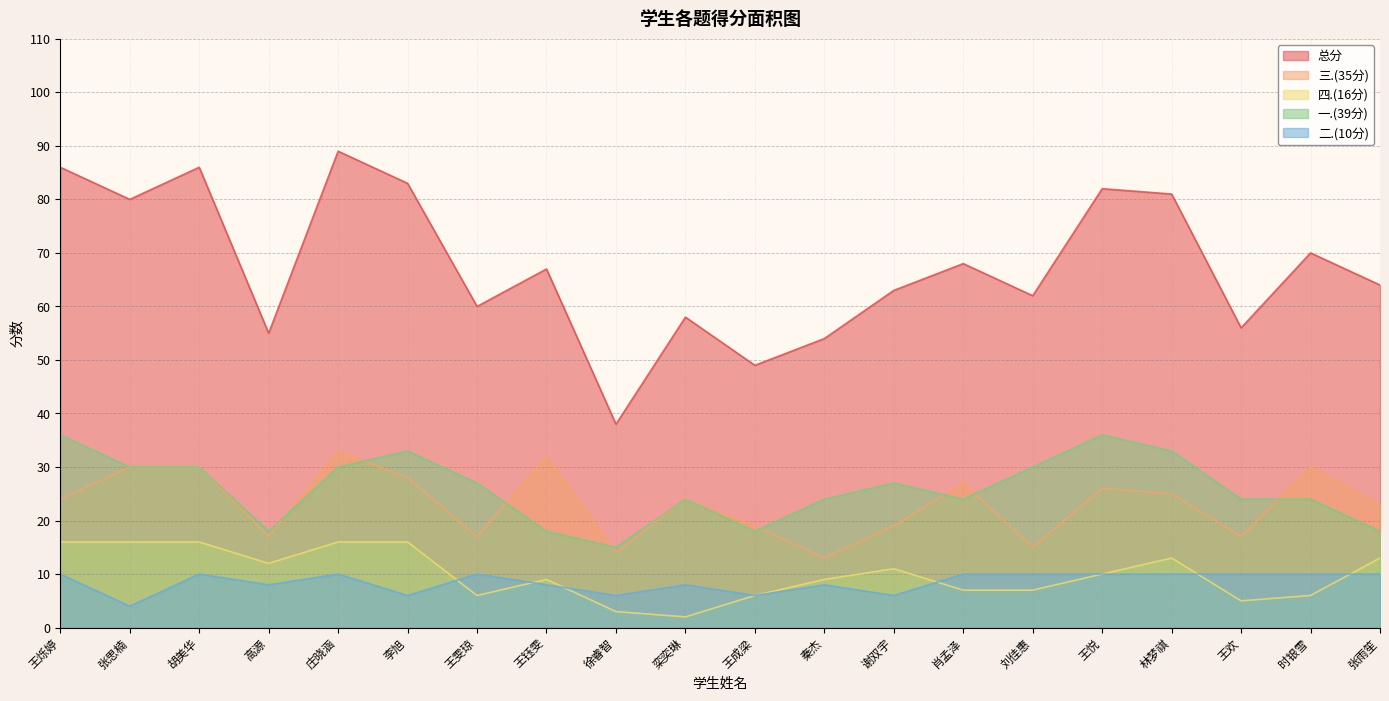

Is the value of 三.(35分) at 王悦 greater than the value of 四.(16分) at 王悦?

Yes